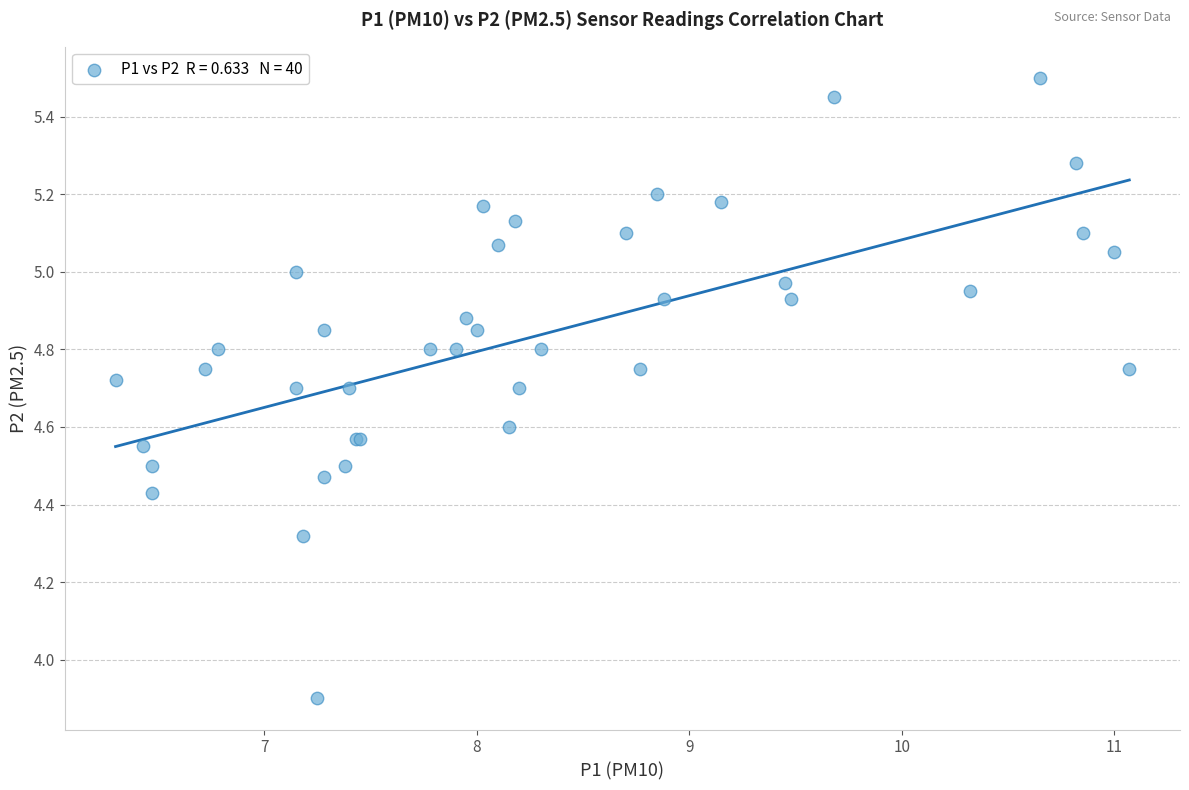

What Y value in the scatter plot is closest to 4?

3.9